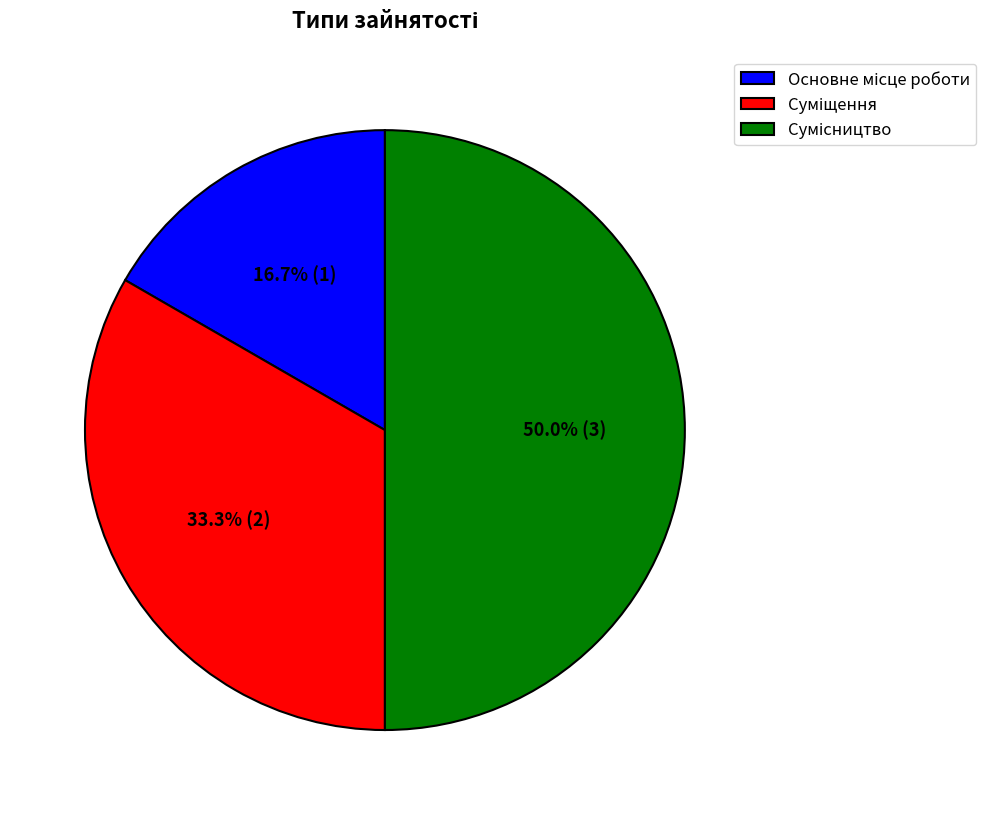

Count the number of slices in the pie.

3